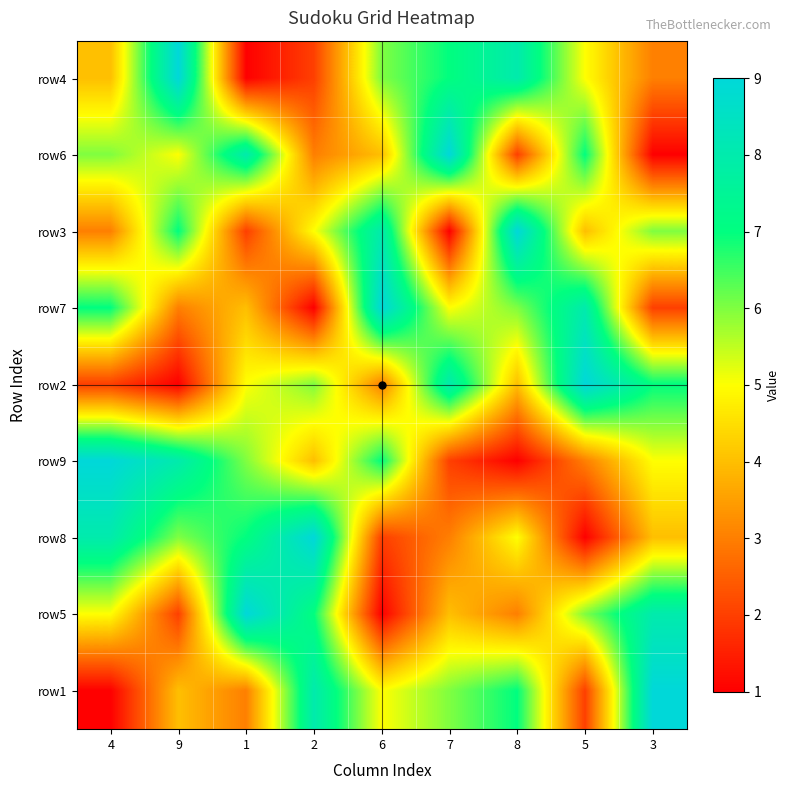

At which category is the sum across all series the highest?

4